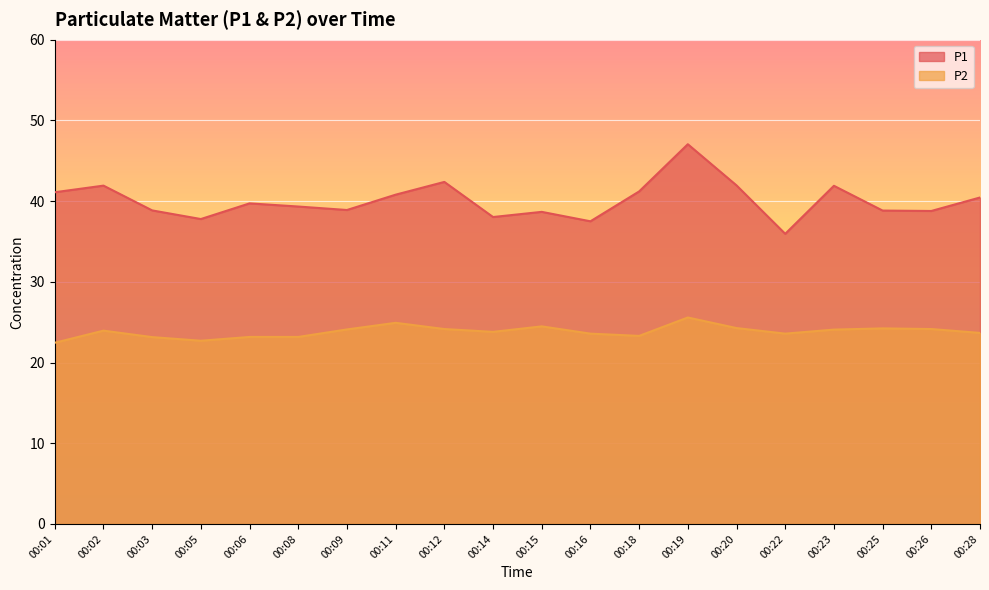

What is the average value of the P1 series?

40.1